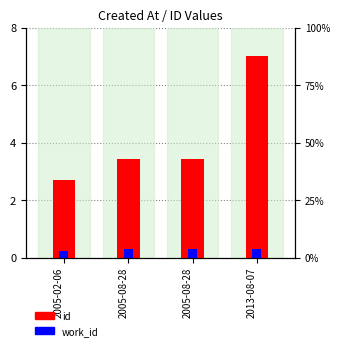

Reading left to right, list all the values displayed in this chart.

id: 2.7	3.4	3.4	7.0
work_id: 0.2	0.3	0.3	0.3